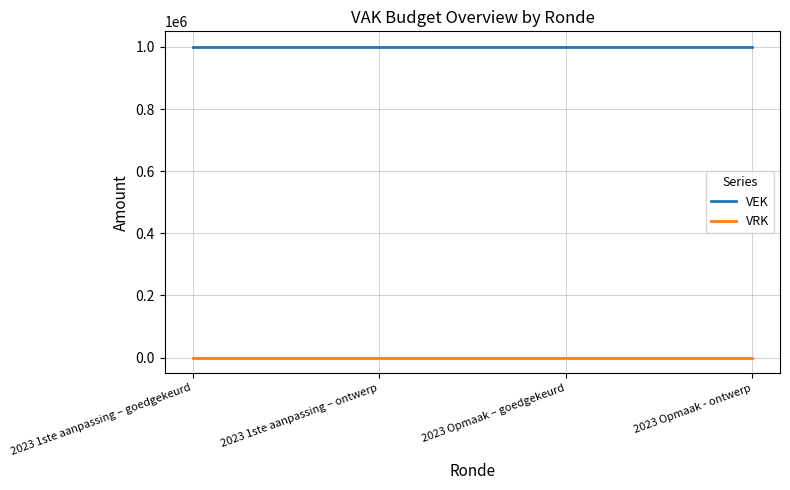

True or false: VRK and VEK intersect in this chart.

False